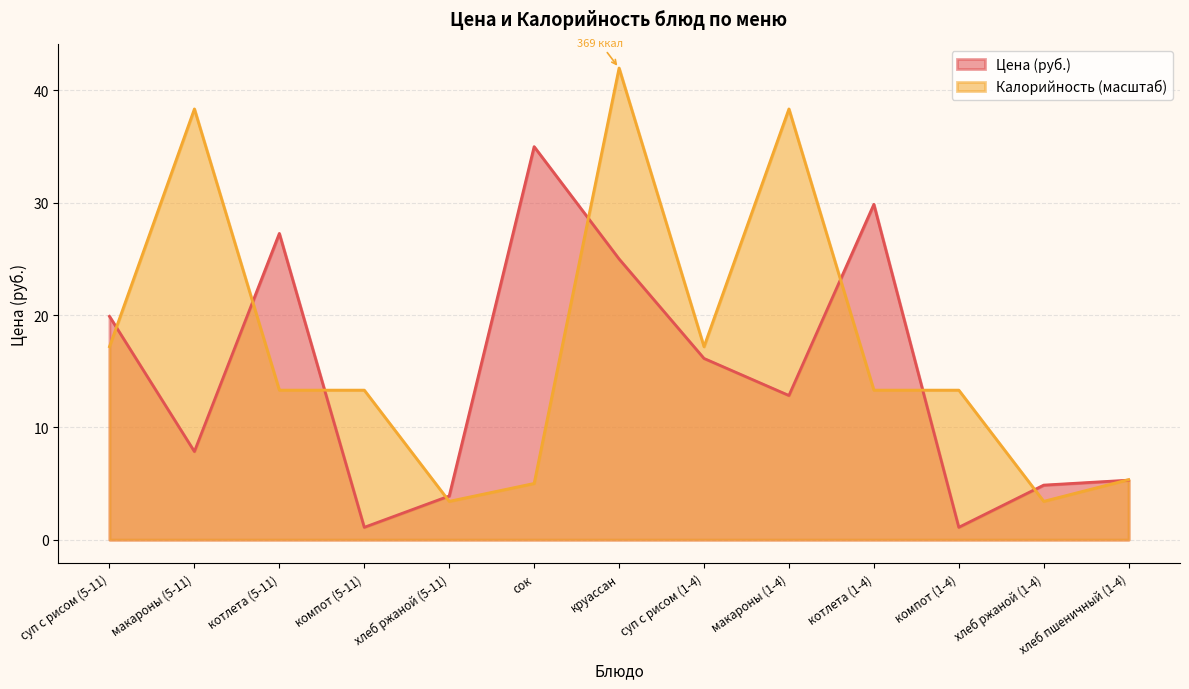

Which series has the widest spread of values?

Калорийность (масштаб)